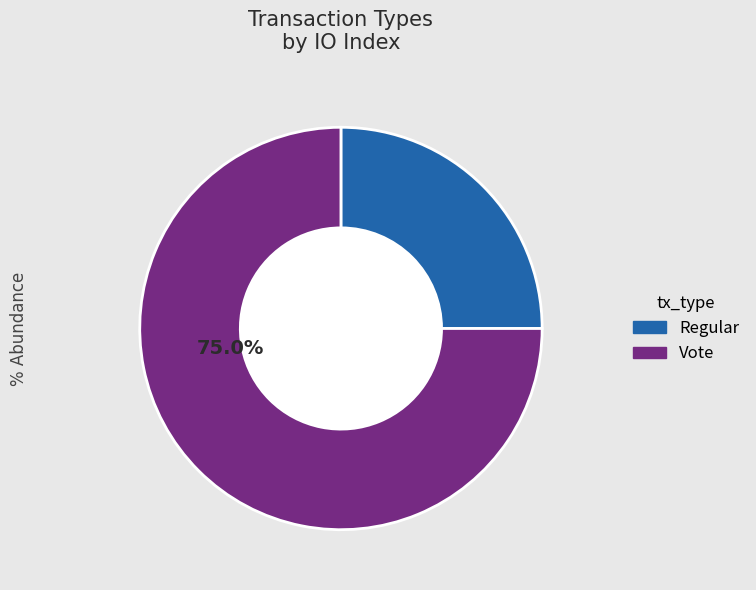

How many segments does this pie chart have?

2